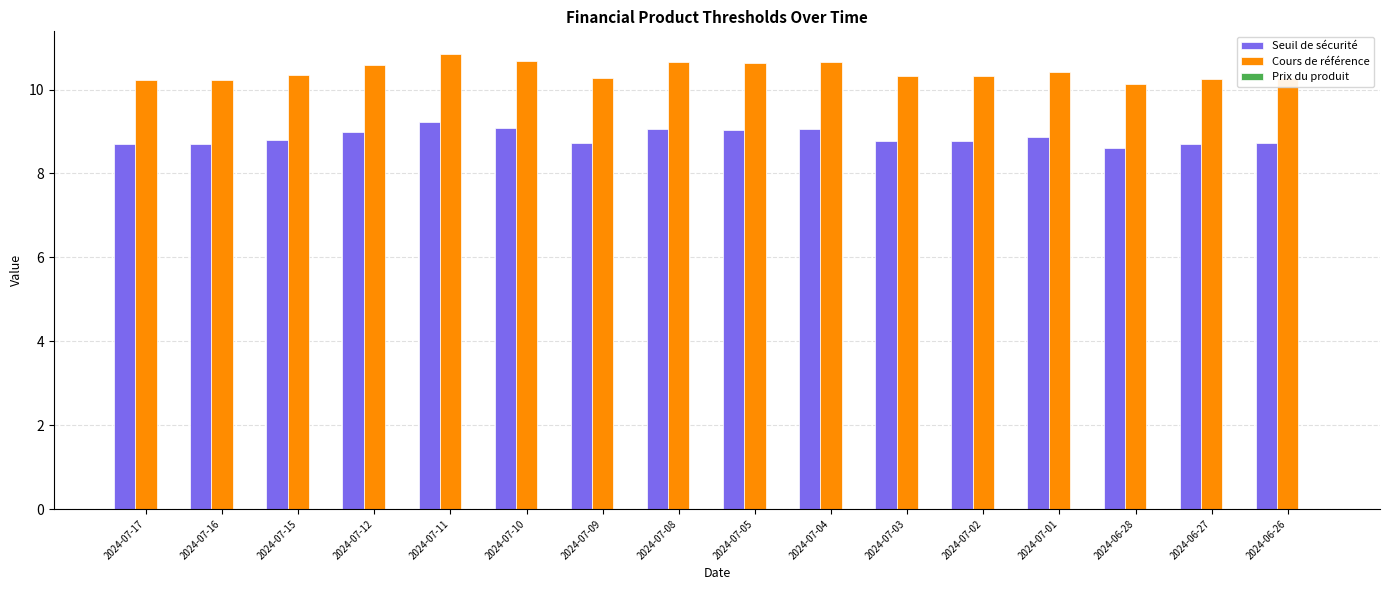

True or false: Seuil de sécurité has a value of 14.1 at 2024-07-05.

False